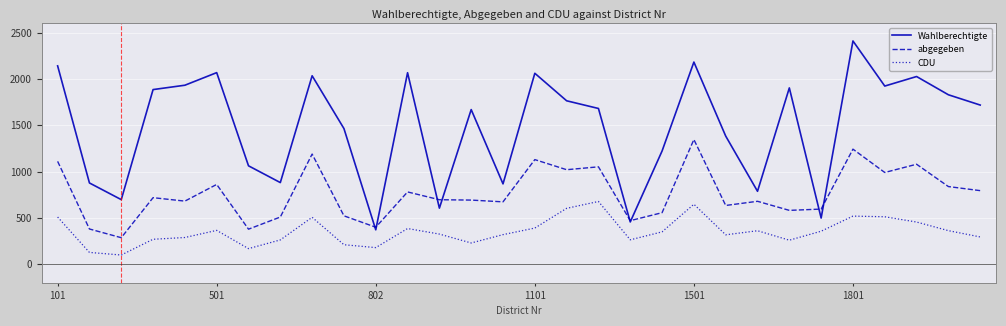

Which series has the widest spread of values?

Wahlberechtigte